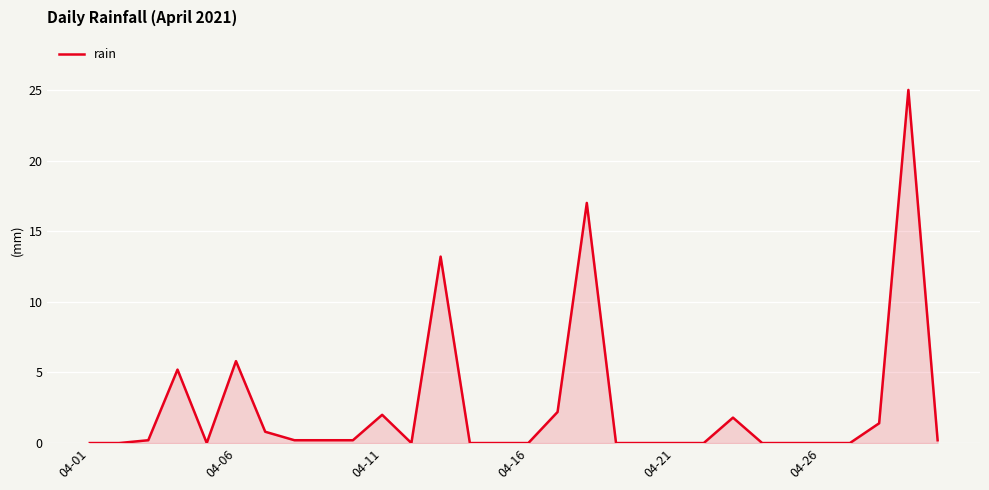

What is the maximum value shown in the chart?

25.0